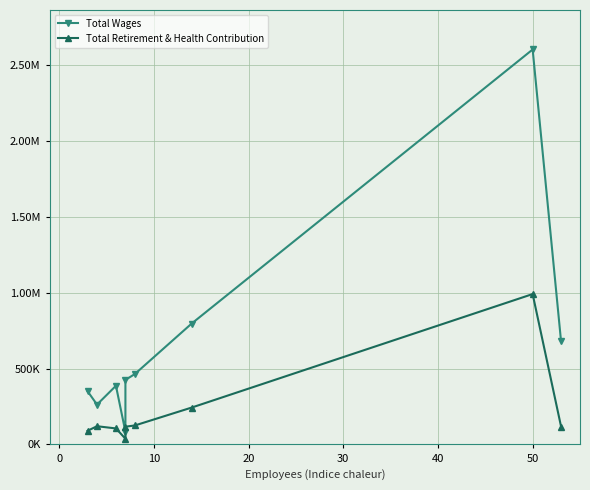

Rank the series by their average value, from highest to lowest.

Total Wages, Total Retirement & Health Contribution